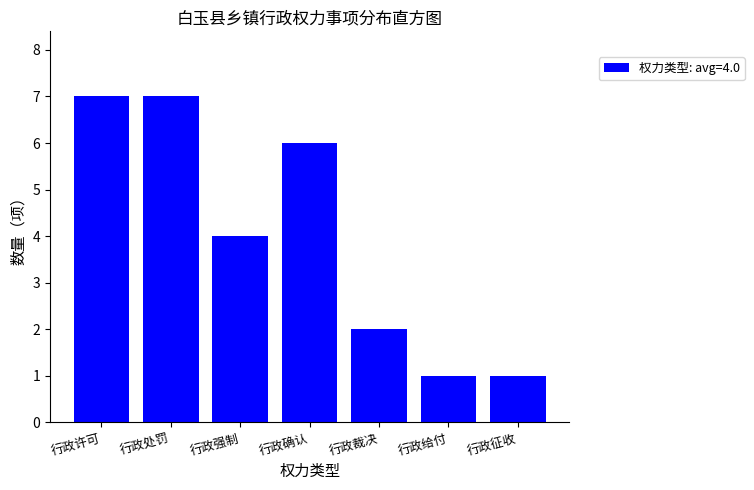

Reading left to right, transcribe all the data shown in this chart.

行政许可=7	行政处罚=7	行政强制=4	行政确认=6	行政裁决=2	行政给付=1	行政征收=1